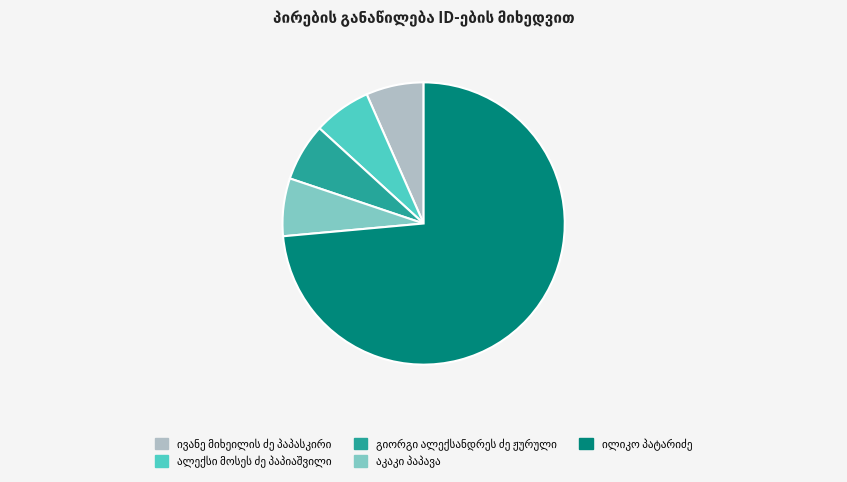

Is there any slice that represents more than half of the pie?

Yes